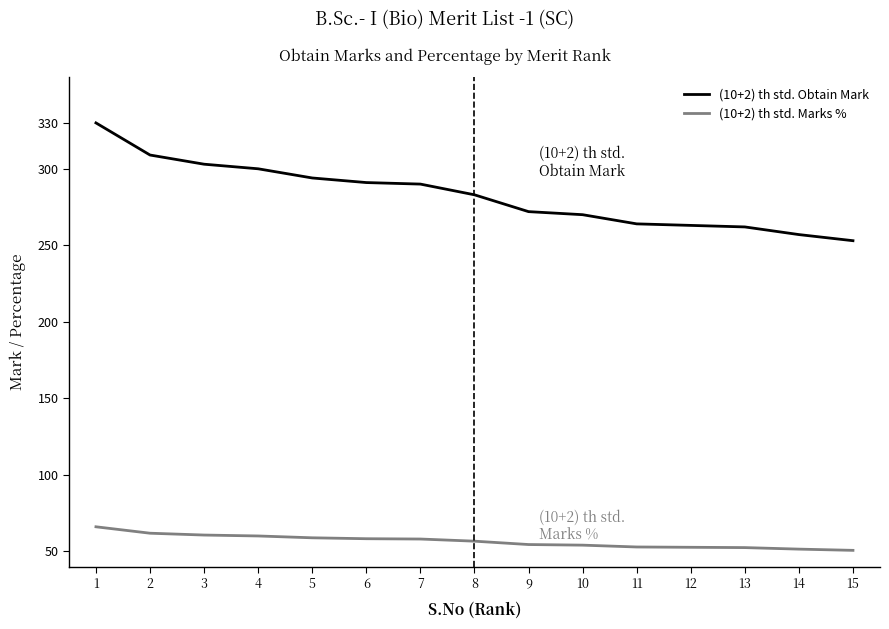

Which series has the largest range (max minus min)?

(10+2) th std. Obtain Mark